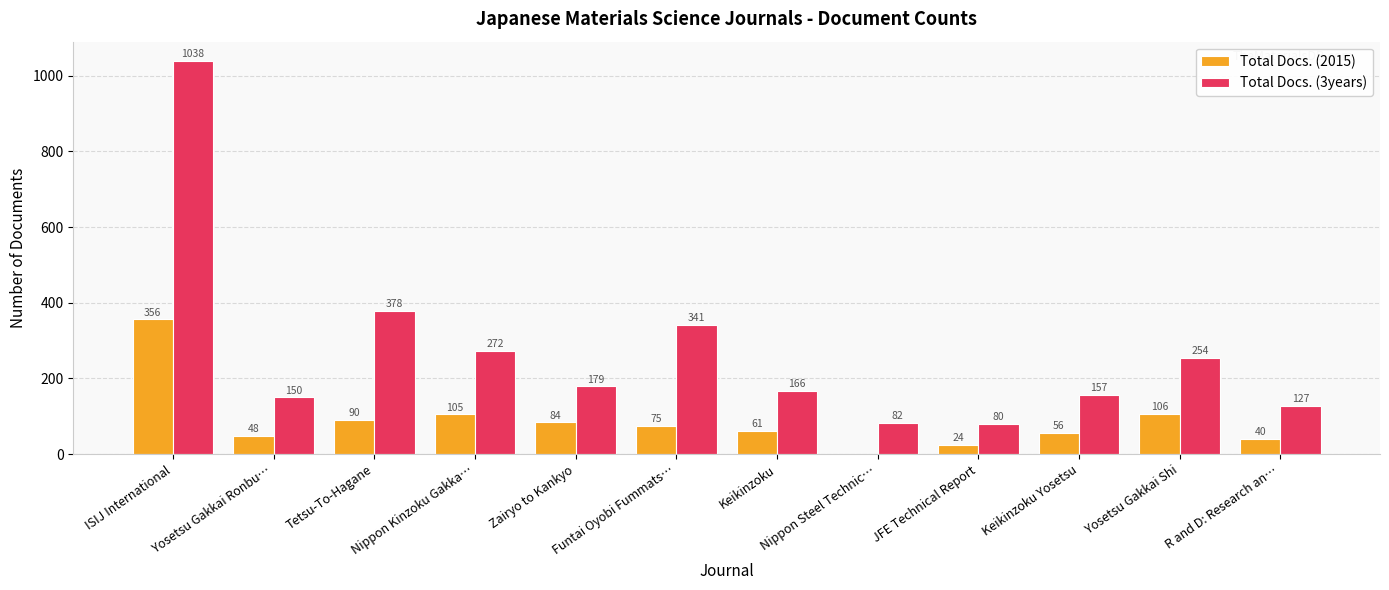

Reading left to right, list all the values displayed in this chart.

Total Docs. (2015): ISIJ International=356	Yosetsu Gakkai Ronbu…=48	Tetsu-To-Hagane=90	Nippon Kinzoku Gakka…=105	Zairyo to Kankyo=84	Funtai Oyobi Fummats…=75	Keikinzoku=61	Nippon Steel Technic…=0	JFE Technical Report=24	Keikinzoku Yosetsu=56	Yosetsu Gakkai Shi=106	R and D: Research an…=40
Total Docs. (3years): ISIJ International=1038	Yosetsu Gakkai Ronbu…=150	Tetsu-To-Hagane=378	Nippon Kinzoku Gakka…=272	Zairyo to Kankyo=179	Funtai Oyobi Fummats…=341	Keikinzoku=166	Nippon Steel Technic…=82	JFE Technical Report=80	Keikinzoku Yosetsu=157	Yosetsu Gakkai Shi=254	R and D: Research an…=127